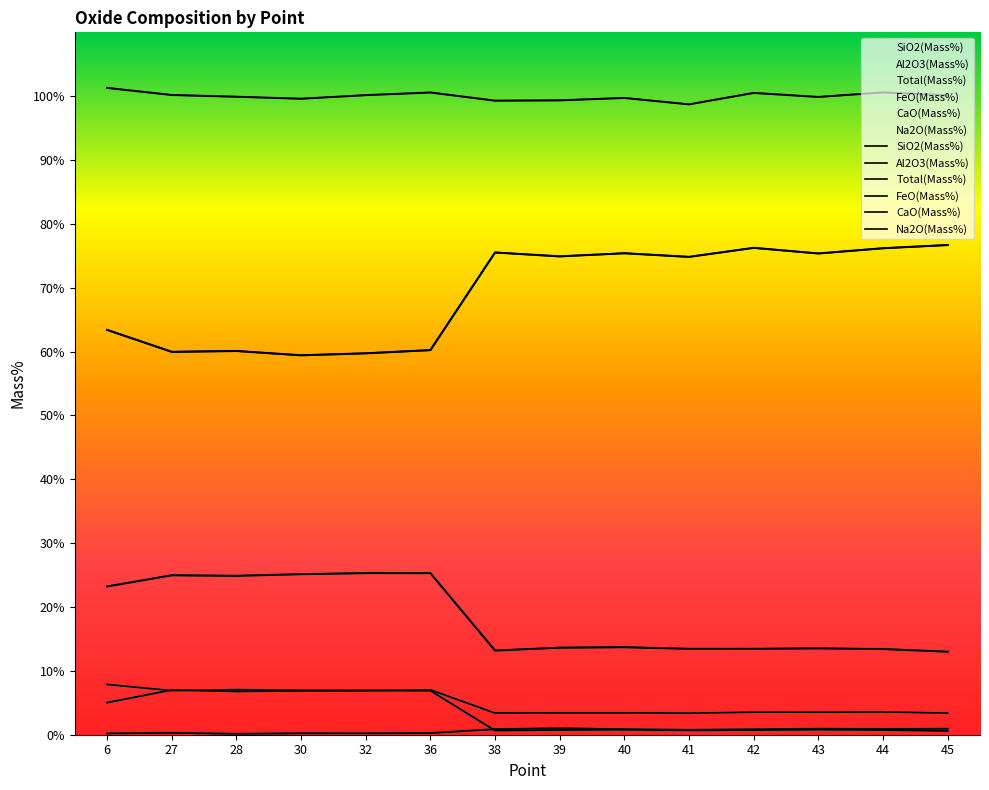

What is the value of the Al2O3(Mass%) point at the 10th from the left?

13.5